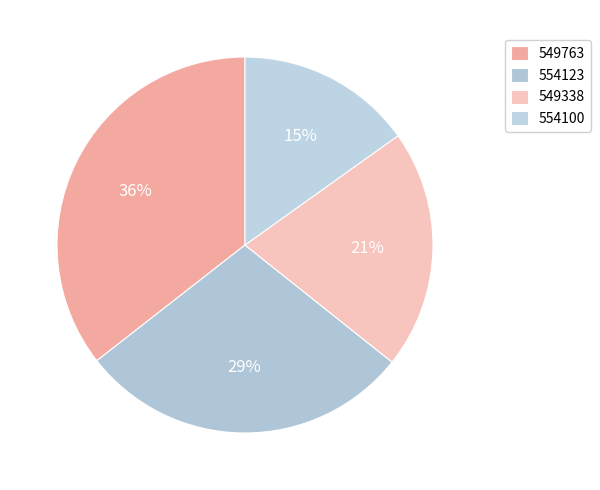

How many segments does this pie chart have?

4